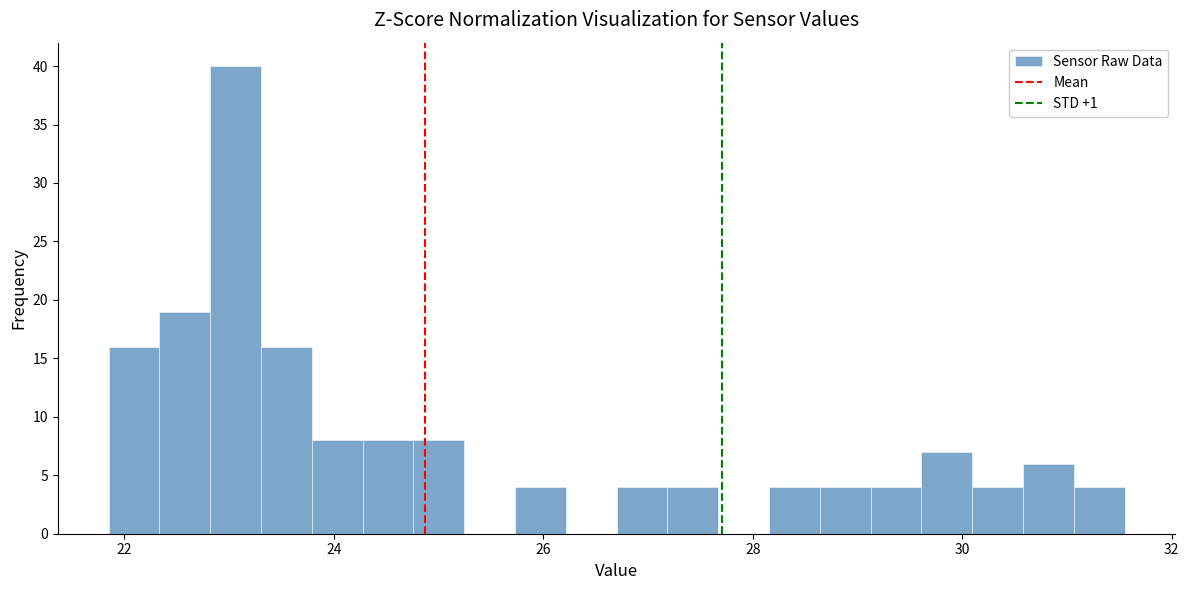

Read against the x-axis, roughly where is the centre of the tallest bar?

23.0